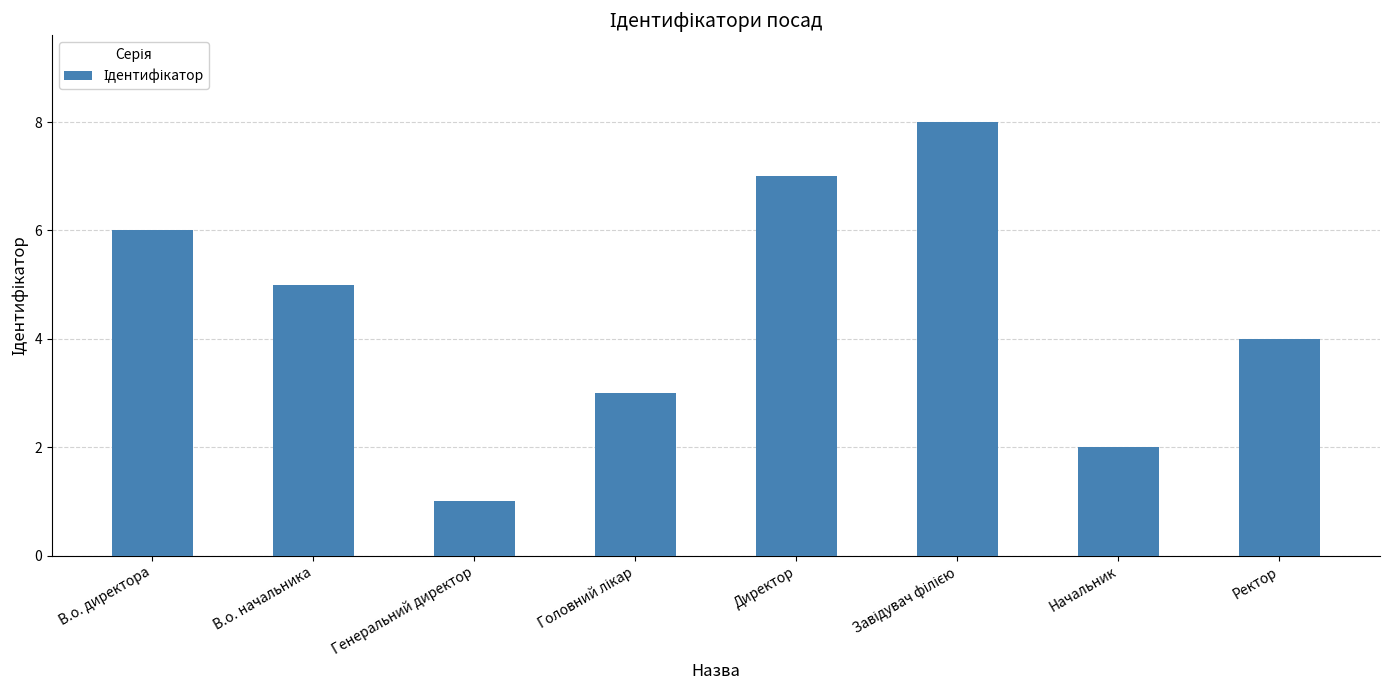

Where does the data first go above 5?

В.о. директора